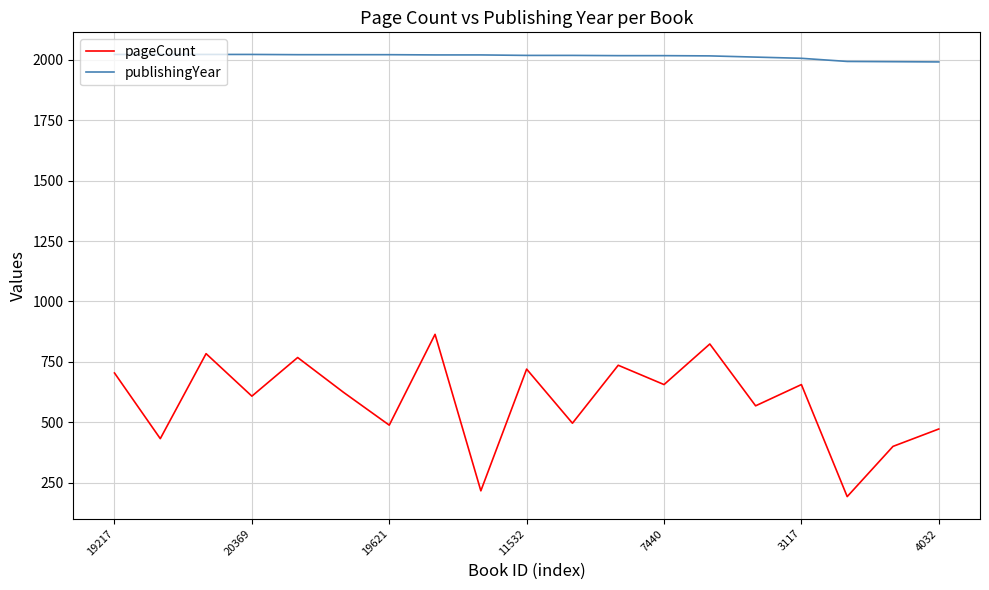

True or false: pageCount and publishingYear intersect in this chart.

False